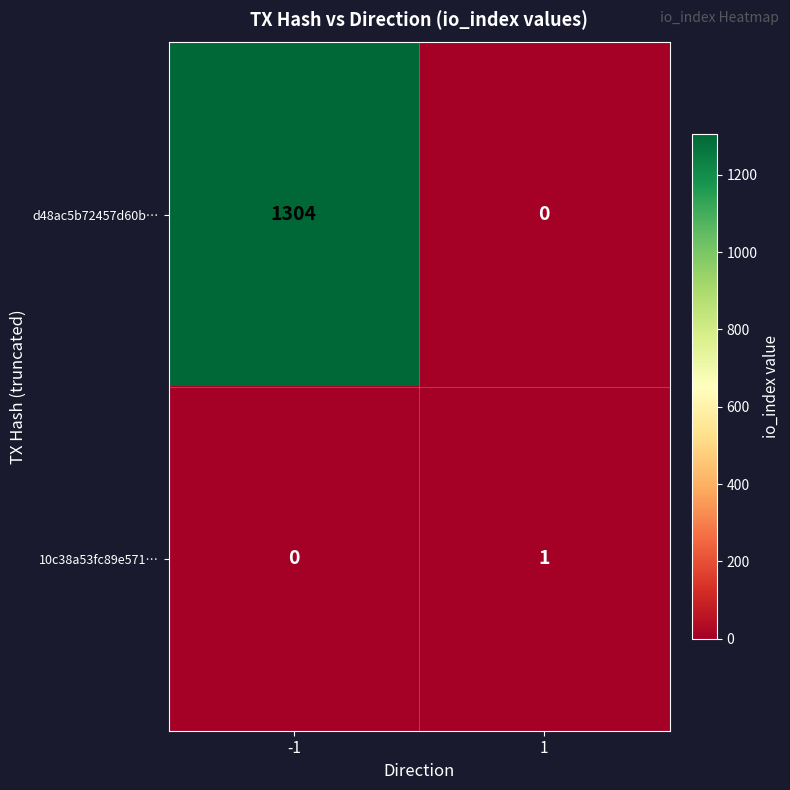

What is the maximum value for d48ac5b72457d60b…?

1304